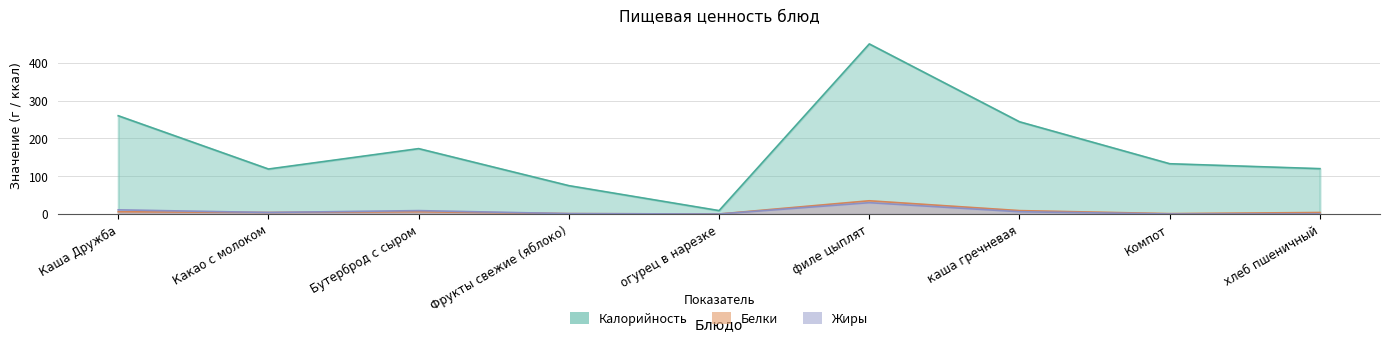

Rank the series at Компот from lowest to highest value.

Жиры, Белки, Калорийность